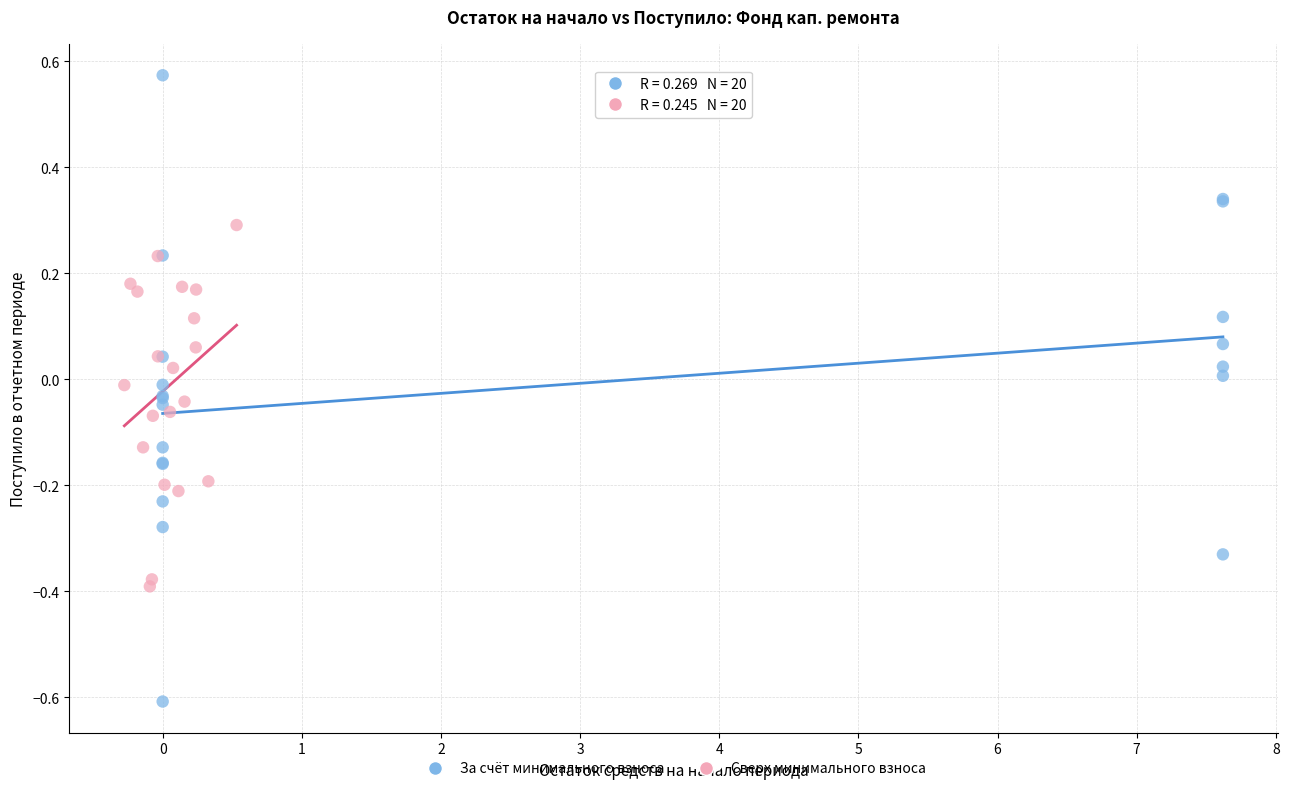

Which series has the widest spread of Y values?

За счёт минимального взноса